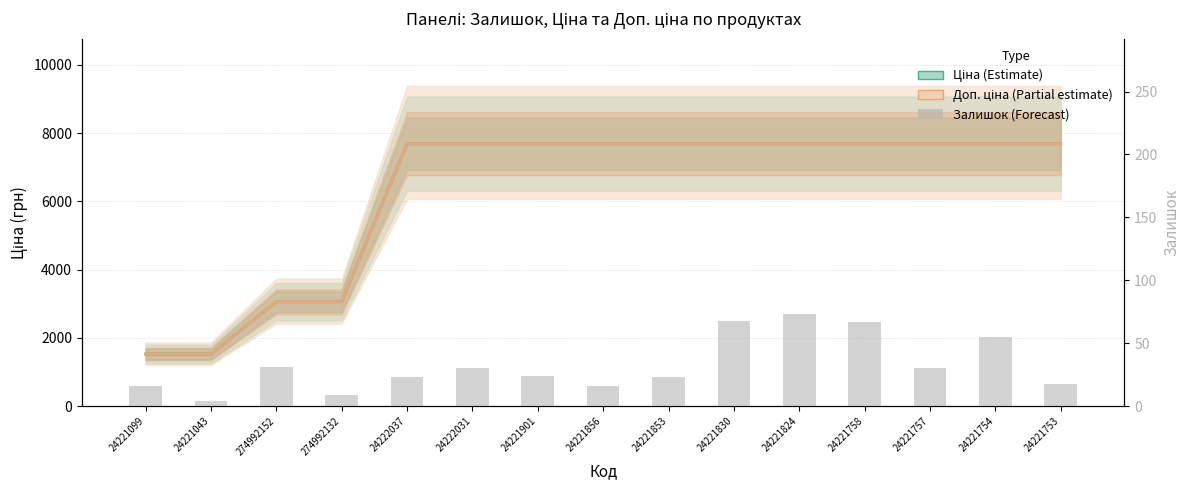

At which category does the chart reach its minimum across all series?

24221043